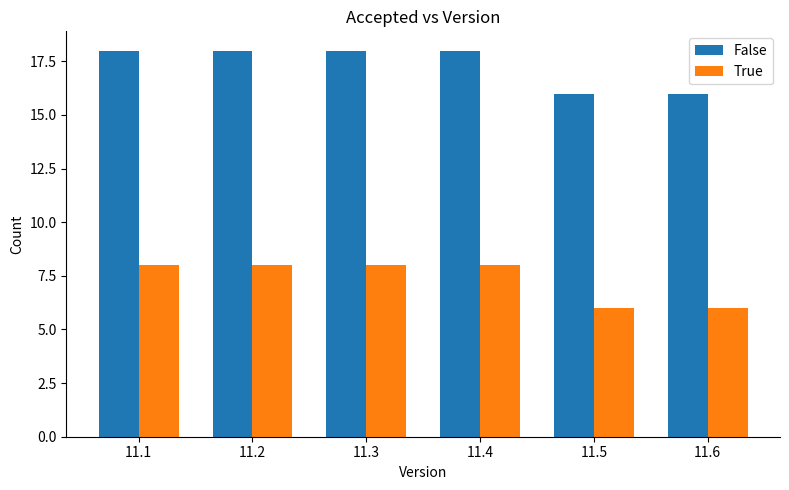

At how many categories does at least one series exceed 9?

6